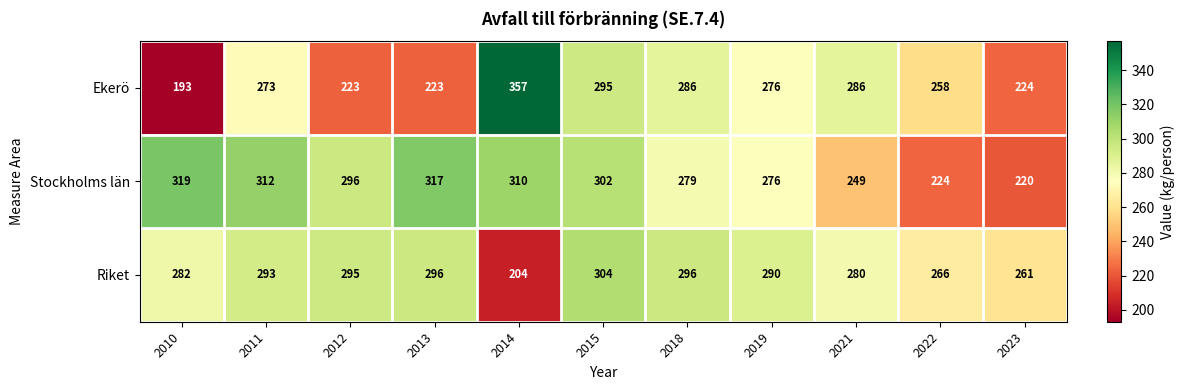

Which series changed the most between 2013 and 2018?

Ekerö